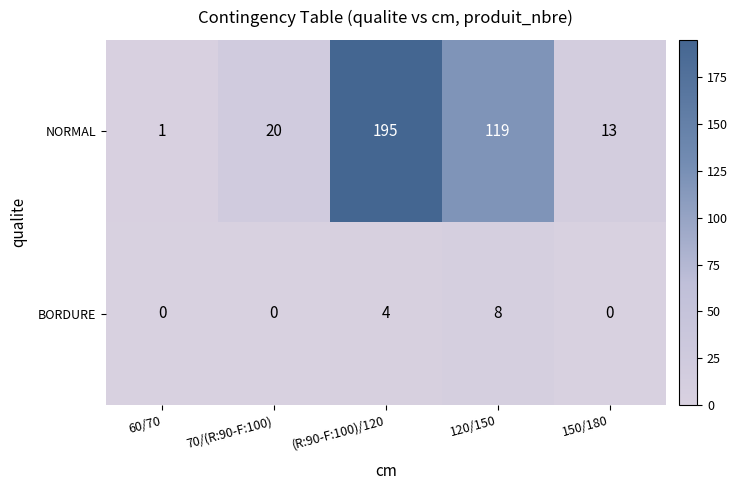

True or false: BORDURE has a value of 13 at 120/150.

False